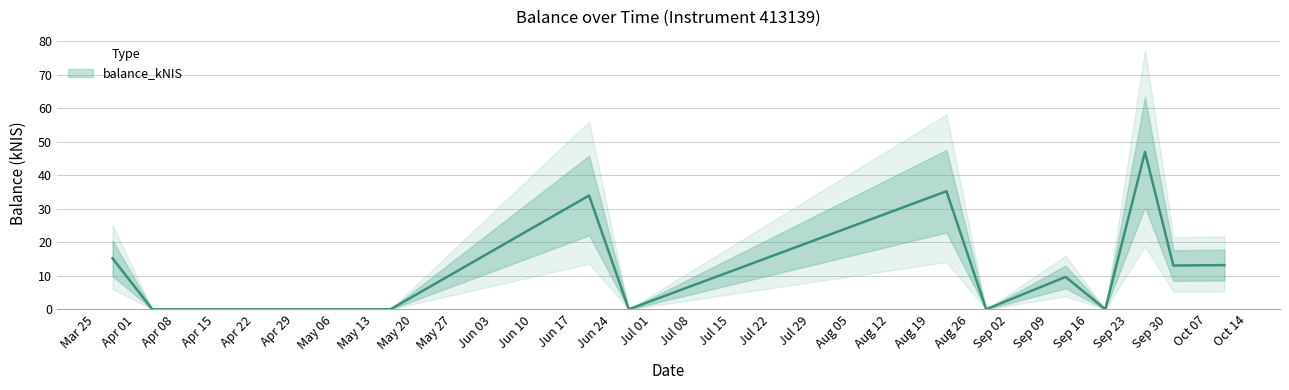

What is the change in value from 2024-03-28 to 2024-09-26?

+31.7